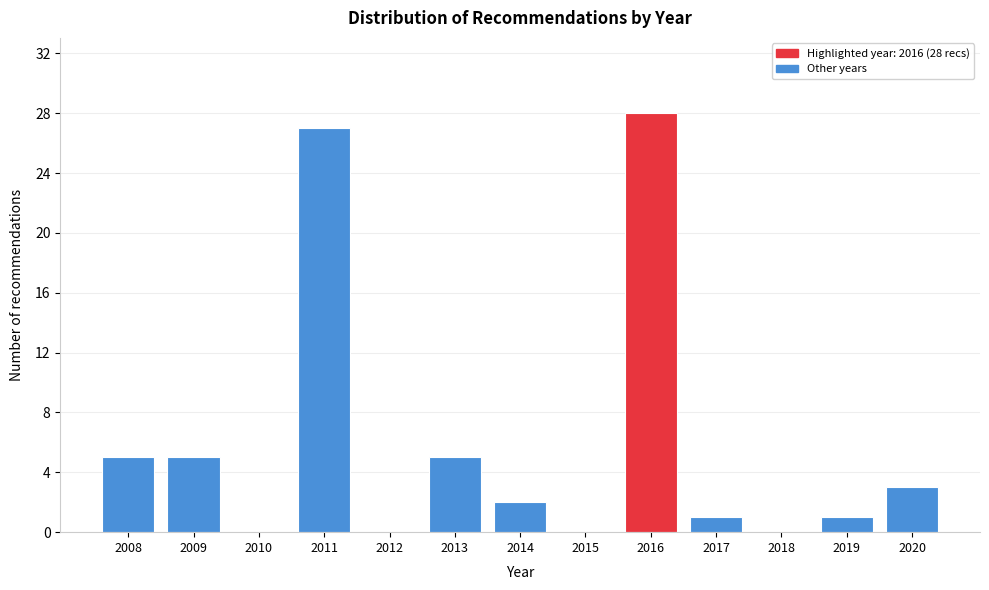

Reading left to right, list all the values displayed in this chart.

2008=5	2009=5	2010=0	2011=27	2012=0	2013=5	2014=2	2015=0	2016=28	2017=1	2018=0	2019=1	2020=3